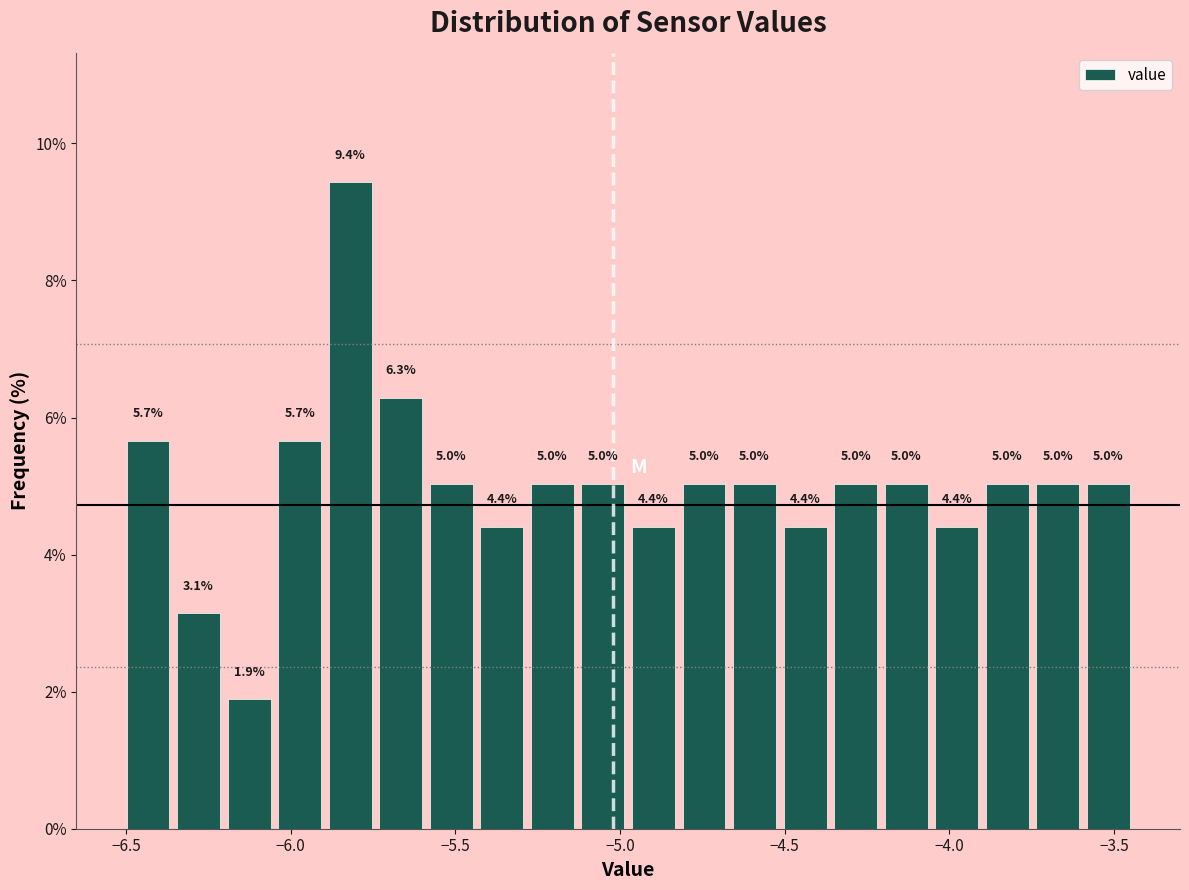

Read against the x-axis, roughly where is the centre of the tallest bar?

-5.80